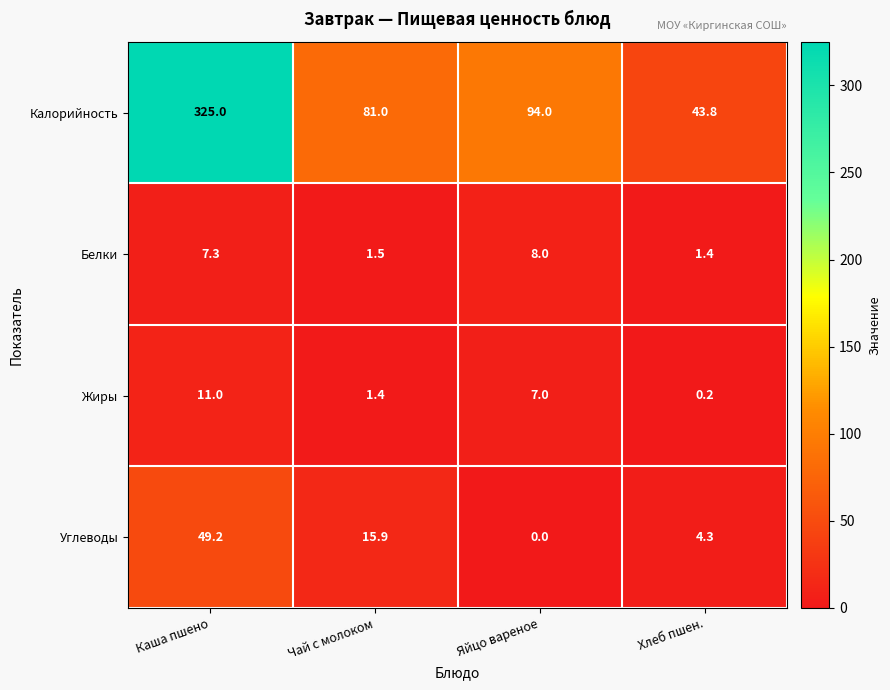

What is the spread (max minus min) of values at Яйцо вареное?

94.0